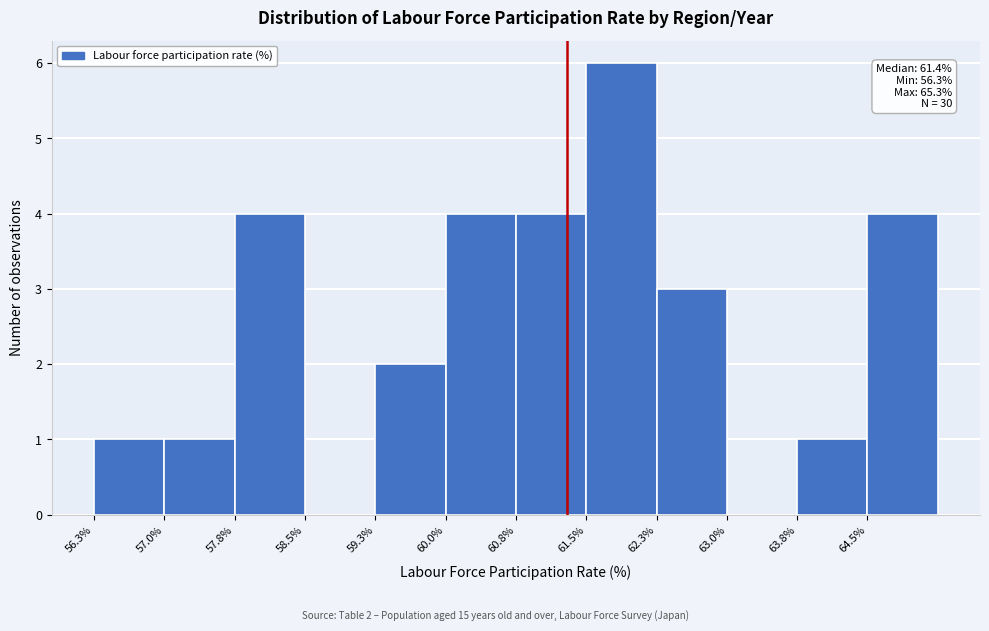

Which range on the x-axis has the tallest bar?

61.55 to 62.30